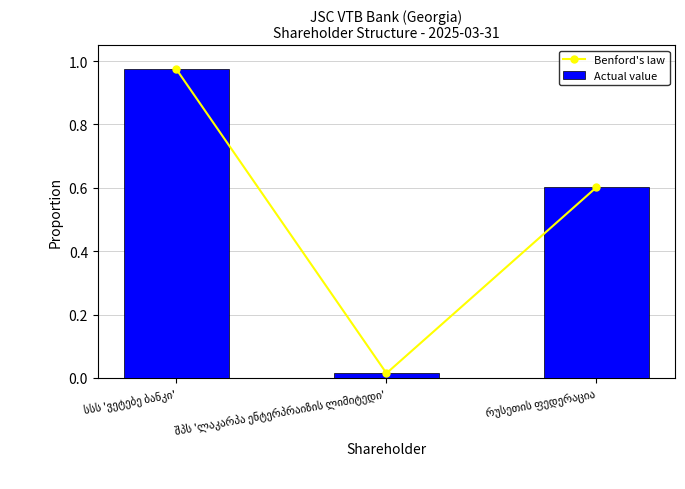

What is the maximum value for Benford's law?

1.0